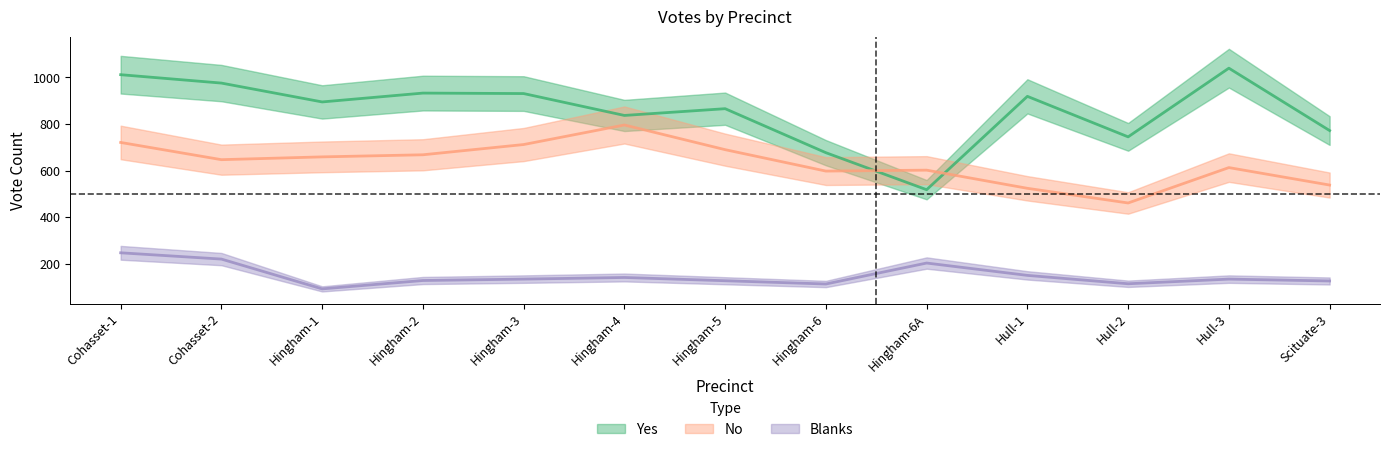

The No series shows 524 at Hull-1. True or false?

True